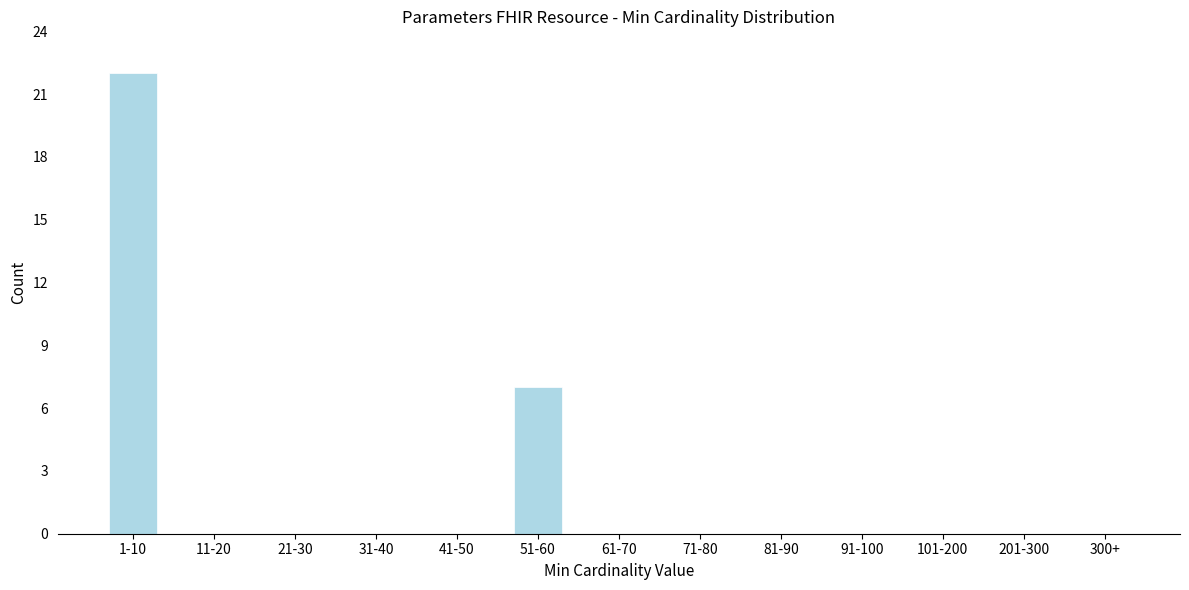

Reading left to right, what are all the values shown in this chart?

1-10=22	11-20=0	21-30=0	31-40=0	41-50=0	51-60=7	61-70=0	71-80=0	81-90=0	91-100=0	101-200=0	201-300=0	300+=0